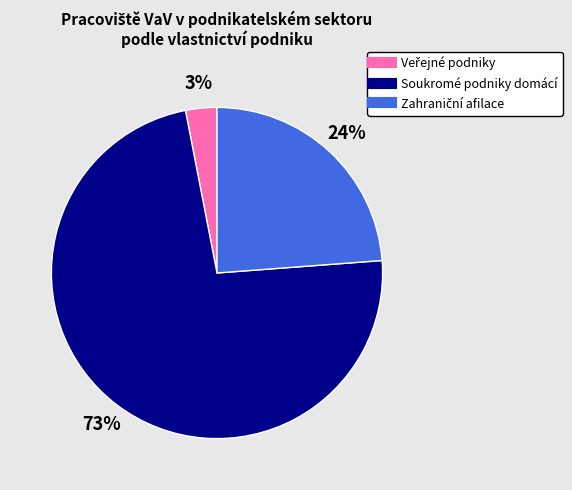

True or false: Soukromé podniky domácí accounts for 73% of the total.

True